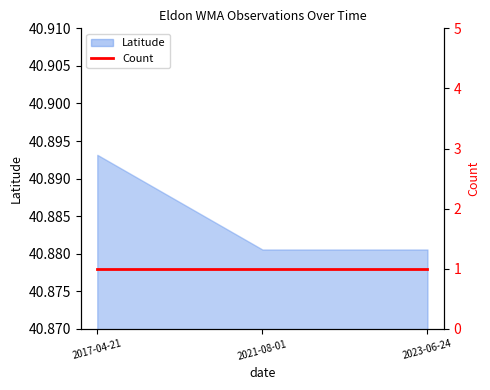

Count the values in the range 40 to 41.

3